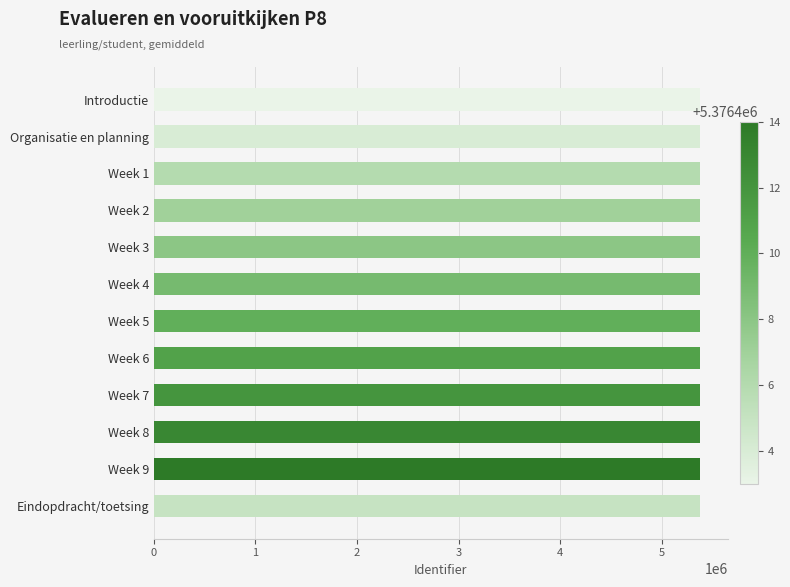

Is it true that the value at Week 2 is 5376407?

True